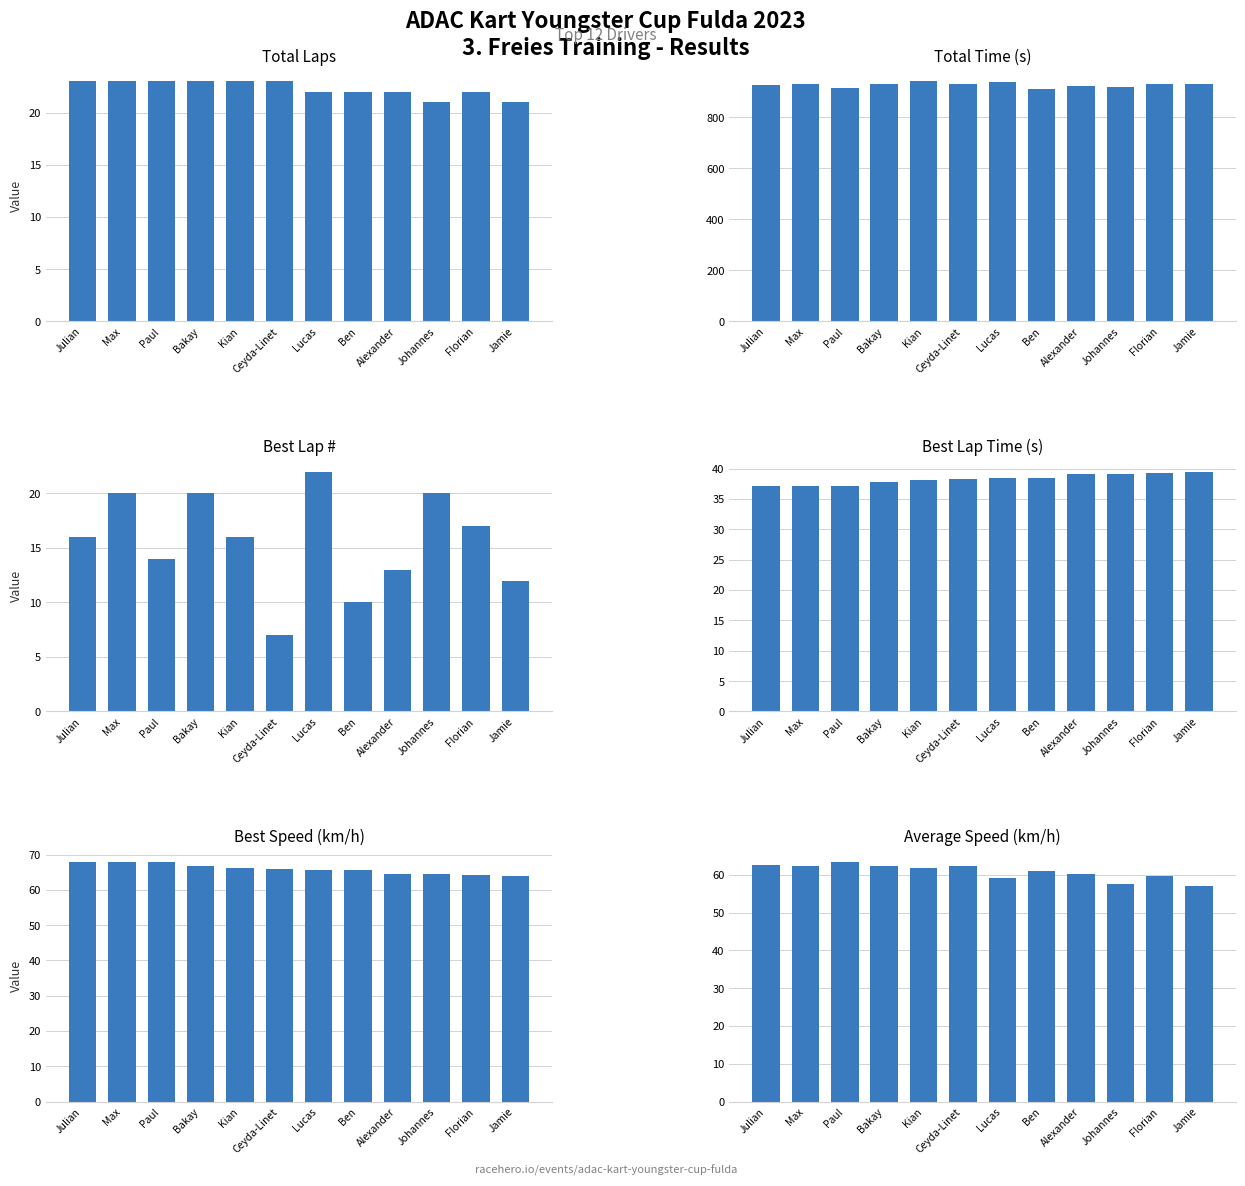

Which series changed the most between Alexander and Jamie?

Total Time (s)